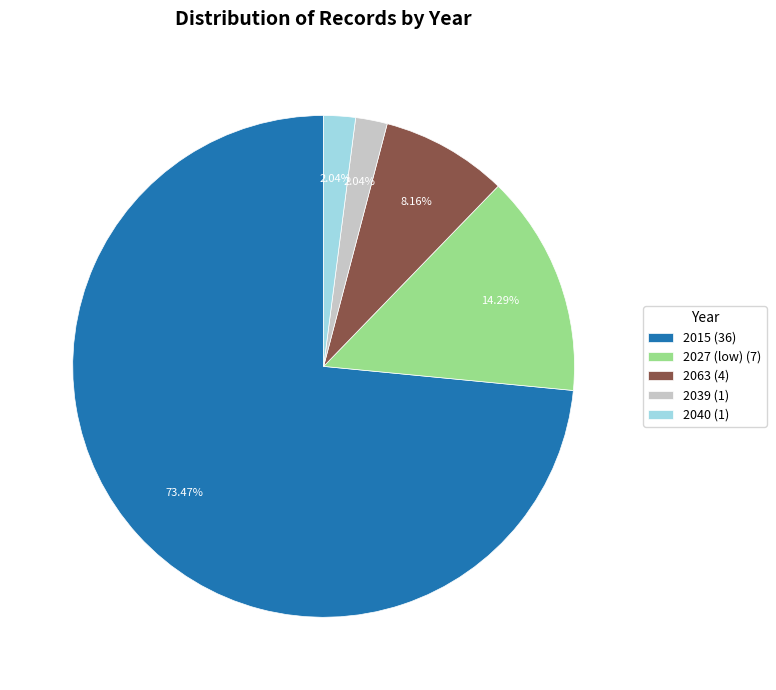

How many segments does this pie chart have?

5